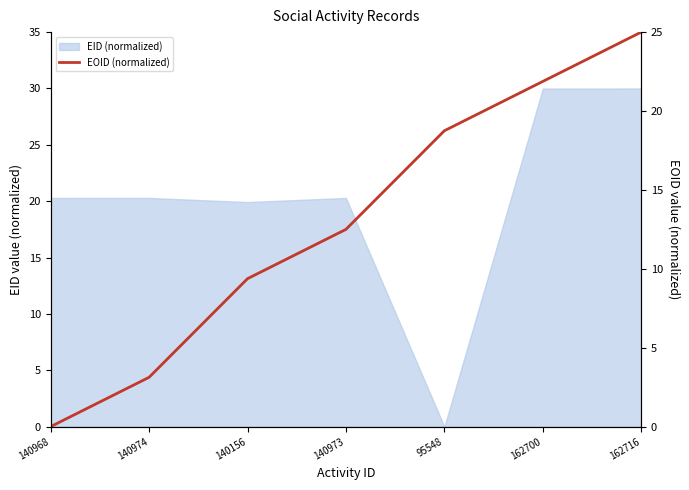

What is the label of the 4th point from the left?

140973